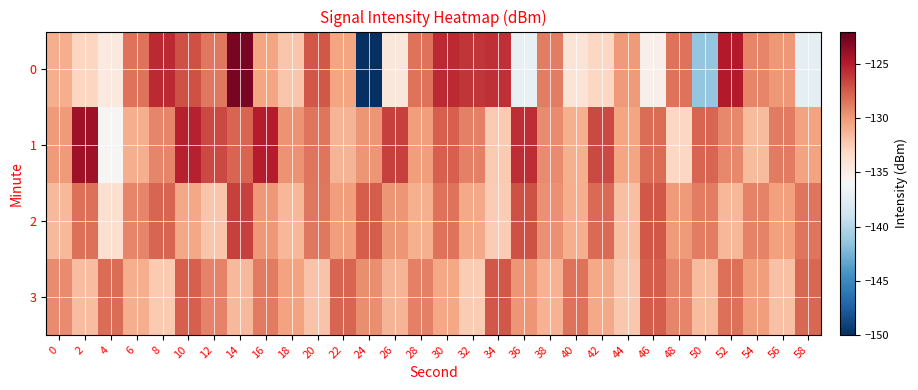

Rank the series by their maximum value, from lowest to highest.

3, 2, 1, 0